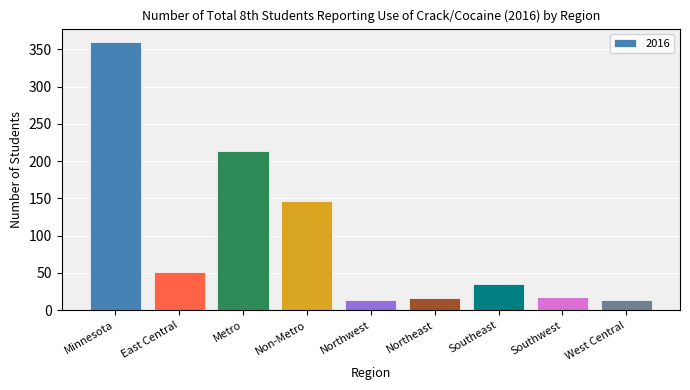

Read the value at Non-Metro.

146